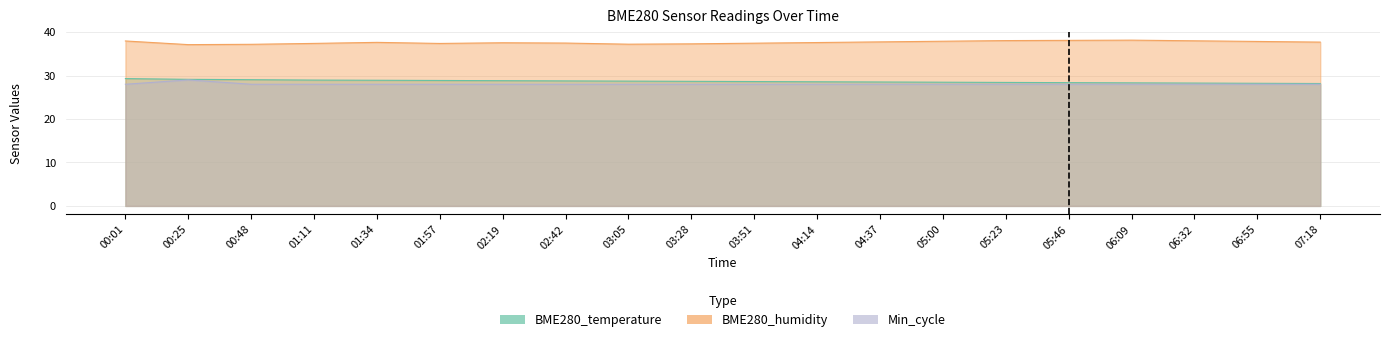

Reading left to right, what are all the values shown in this chart?

BME280_temperature: 00:01=29.3	00:25=29.1	00:48=29.1	01:11=29.0	01:34=28.9	01:57=28.9	02:19=28.8	02:42=28.8	03:05=28.7	03:28=28.7	03:51=28.6	04:14=28.6	04:37=28.5	05:00=28.5	05:23=28.4	05:46=28.4	06:09=28.3	06:32=28.3	06:55=28.2	07:18=28.2
BME280_humidity: 00:01=38.0	00:25=37.1	00:48=37.2	01:11=37.4	01:34=37.6	01:57=37.4	02:19=37.5	02:42=37.5	03:05=37.2	03:28=37.3	03:51=37.5	04:14=37.6	04:37=37.8	05:00=37.9	05:23=38.0	05:46=38.1	06:09=38.1	06:32=38.0	06:55=37.9	07:18=37.7
Min_cycle: 00:01=28.0	00:25=29.0	00:48=28.0	01:11=28.0	01:34=28.0	01:57=28.0	02:19=28.0	02:42=28.0	03:05=28.0	03:28=28.0	03:51=28.0	04:14=28.0	04:37=28.0	05:00=28.0	05:23=28.0	05:46=28.0	06:09=28.0	06:32=28.0	06:55=28.0	07:18=28.0